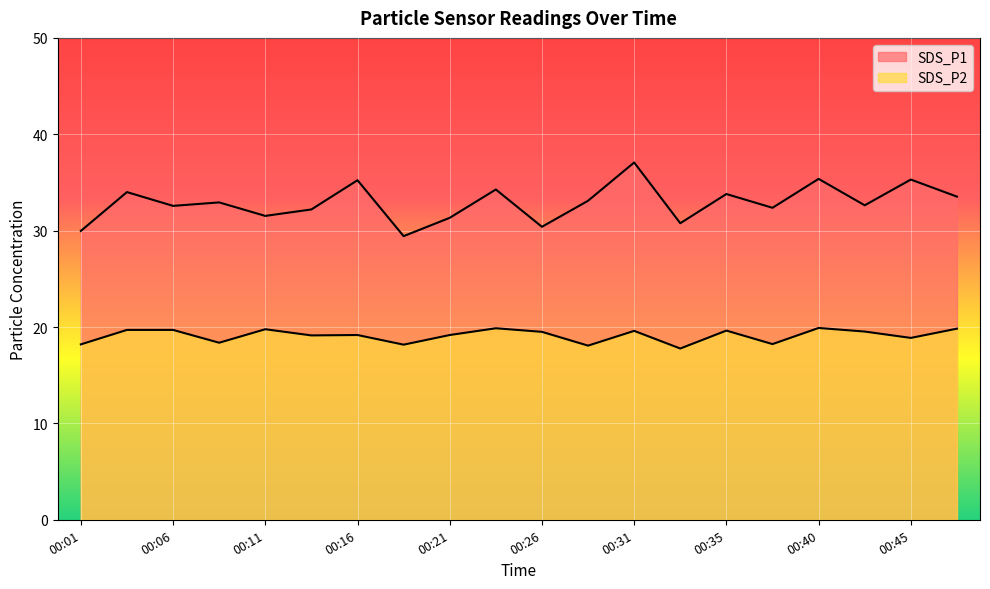

Between 00:09 and 00:45, which is larger?

00:45